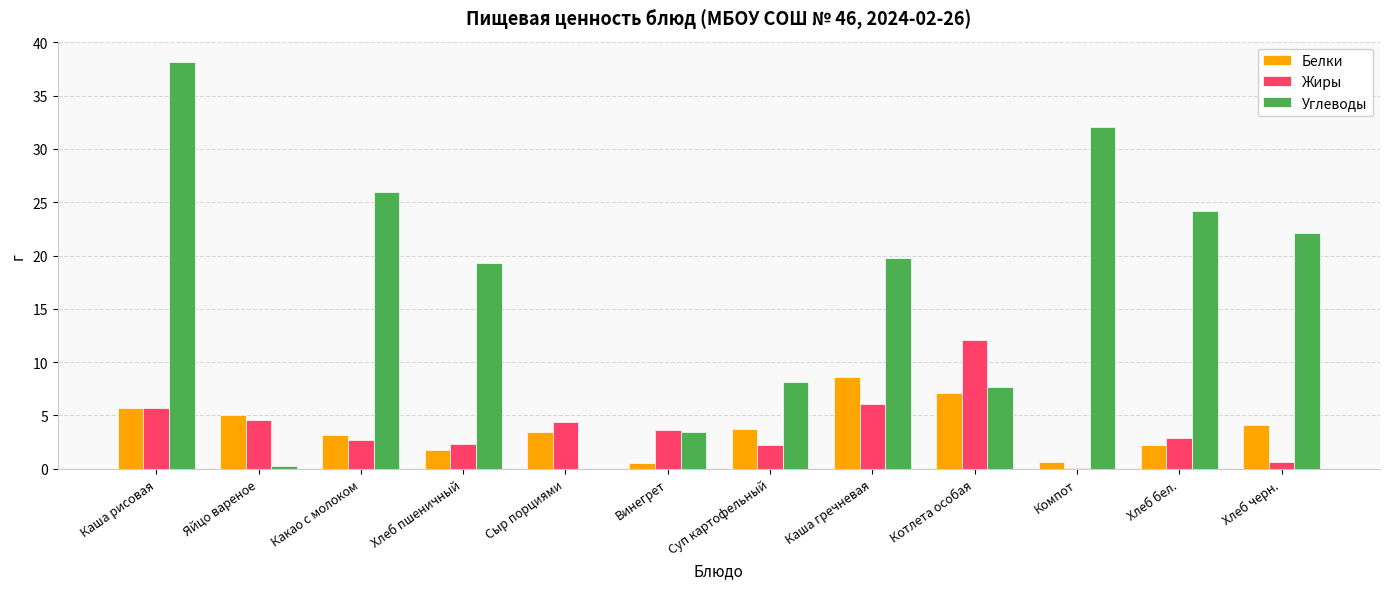

What value does the Белки series have at Сыр порциями?

3.5